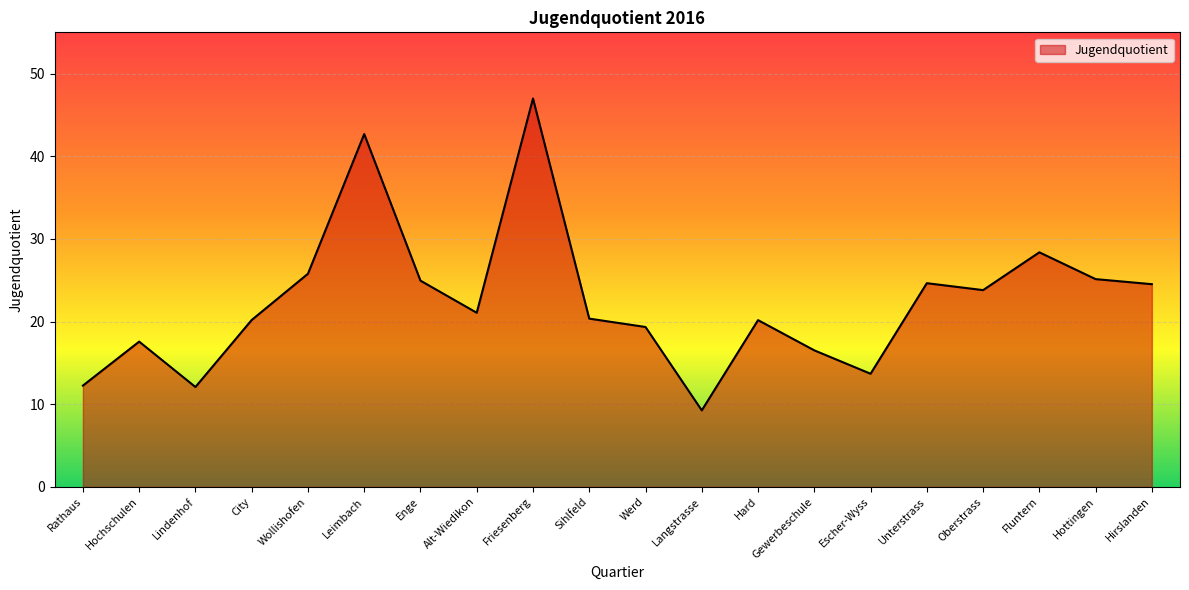

What is the approximate value at Hochschulen?

17.6